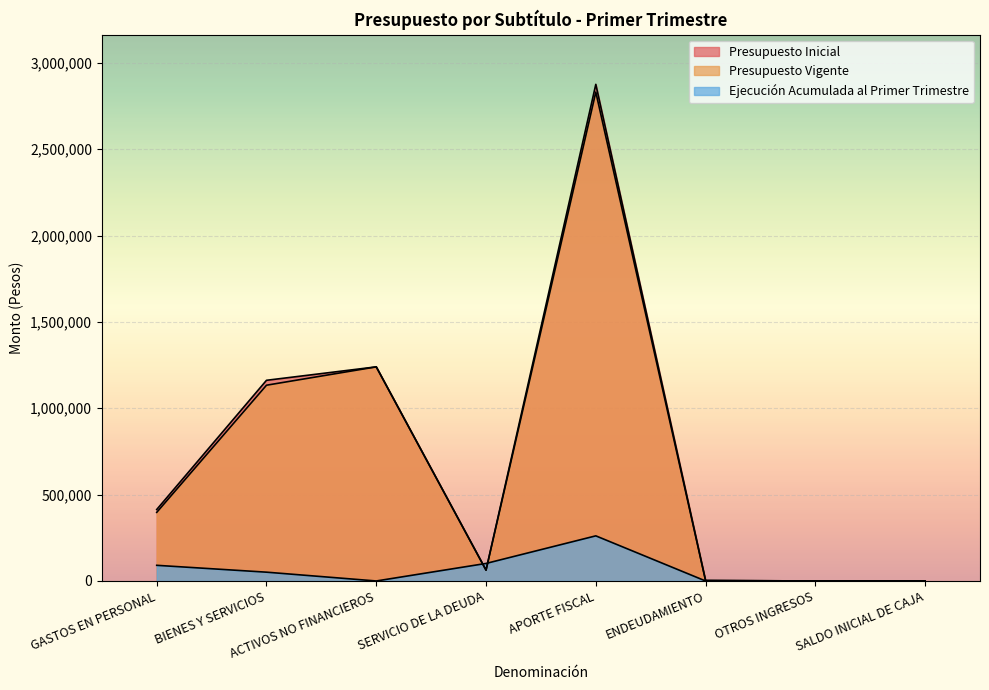

What are all the series names shown in the legend?

Presupuesto Inicial, Presupuesto Vigente, Ejecución Acumulada al Primer Trimestre